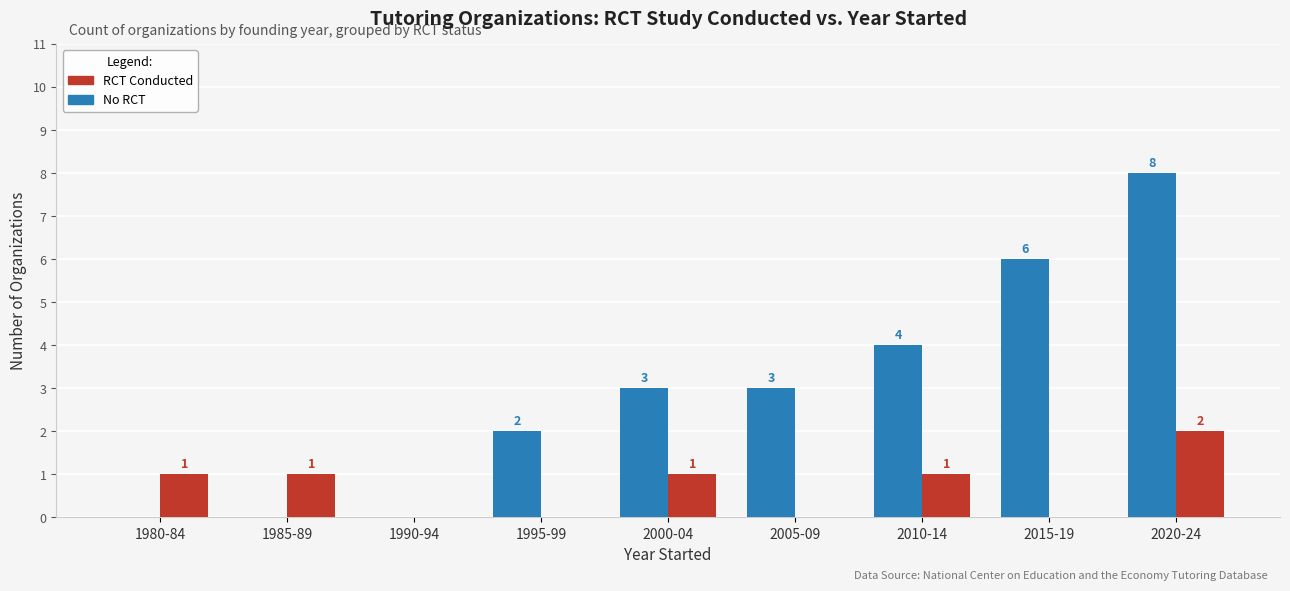

Is it true that No RCT equals 0 at 1980-84?

True